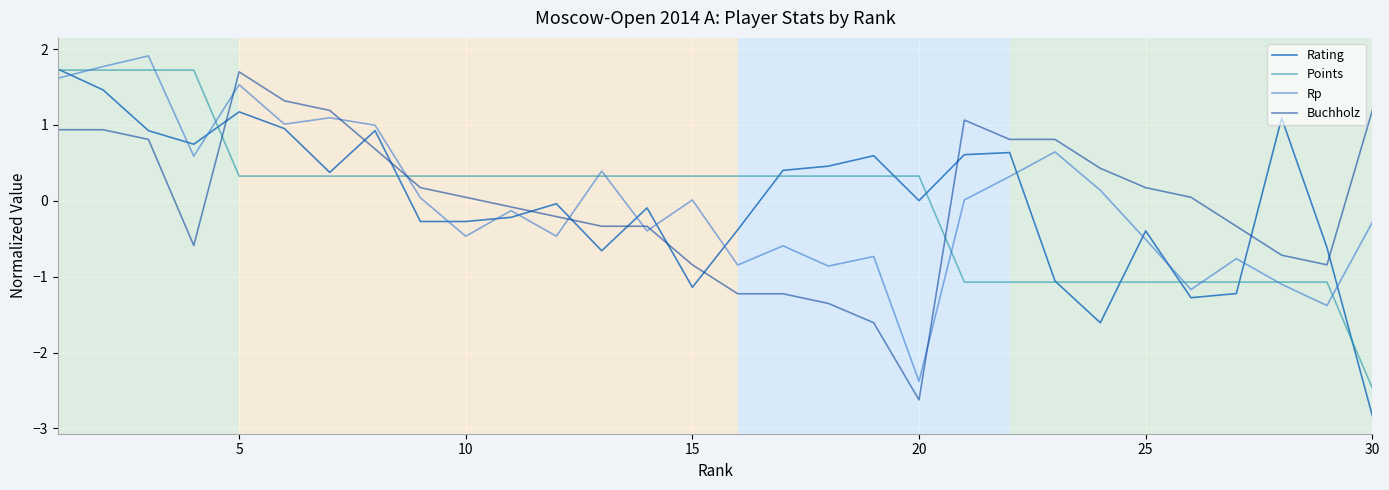

How many lines are shown in the chart?

4